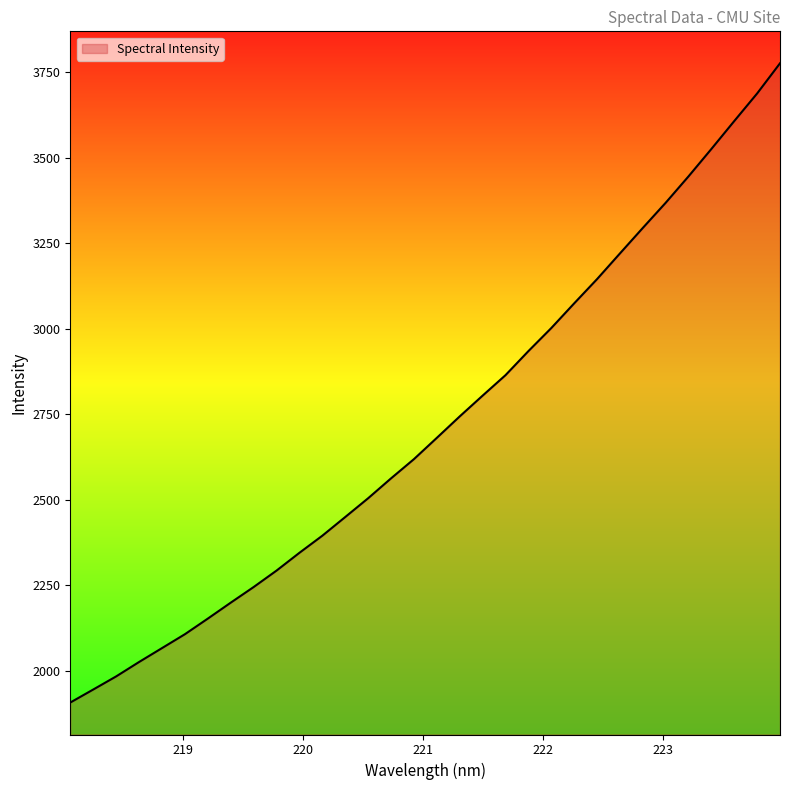

What is the sum of all values?

86981.0